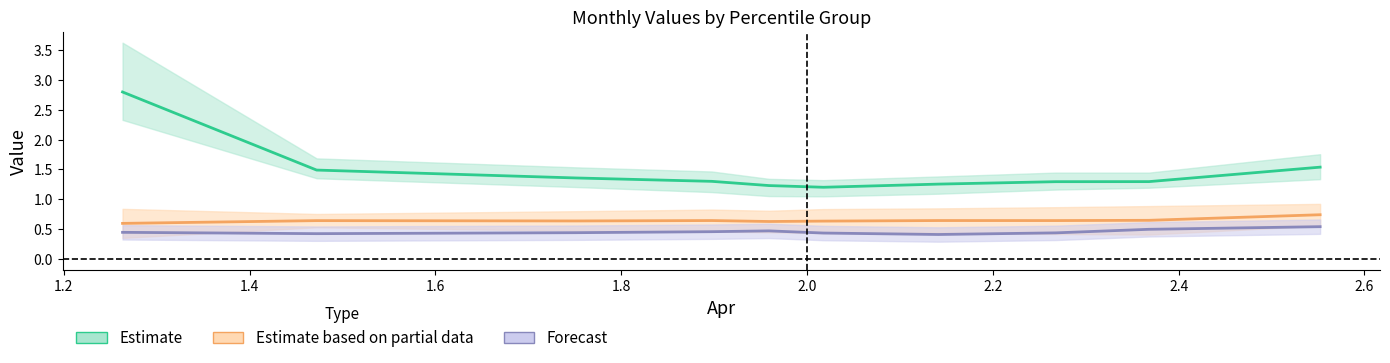

How many Aug values are between 1 and 2?

9